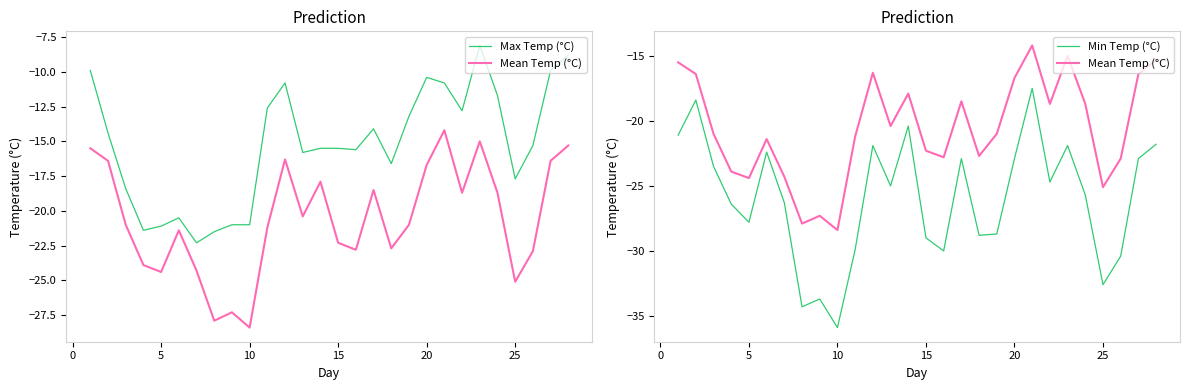

True or false: Min Temp (°C) and Max Temp (°C) cross at least once.

False